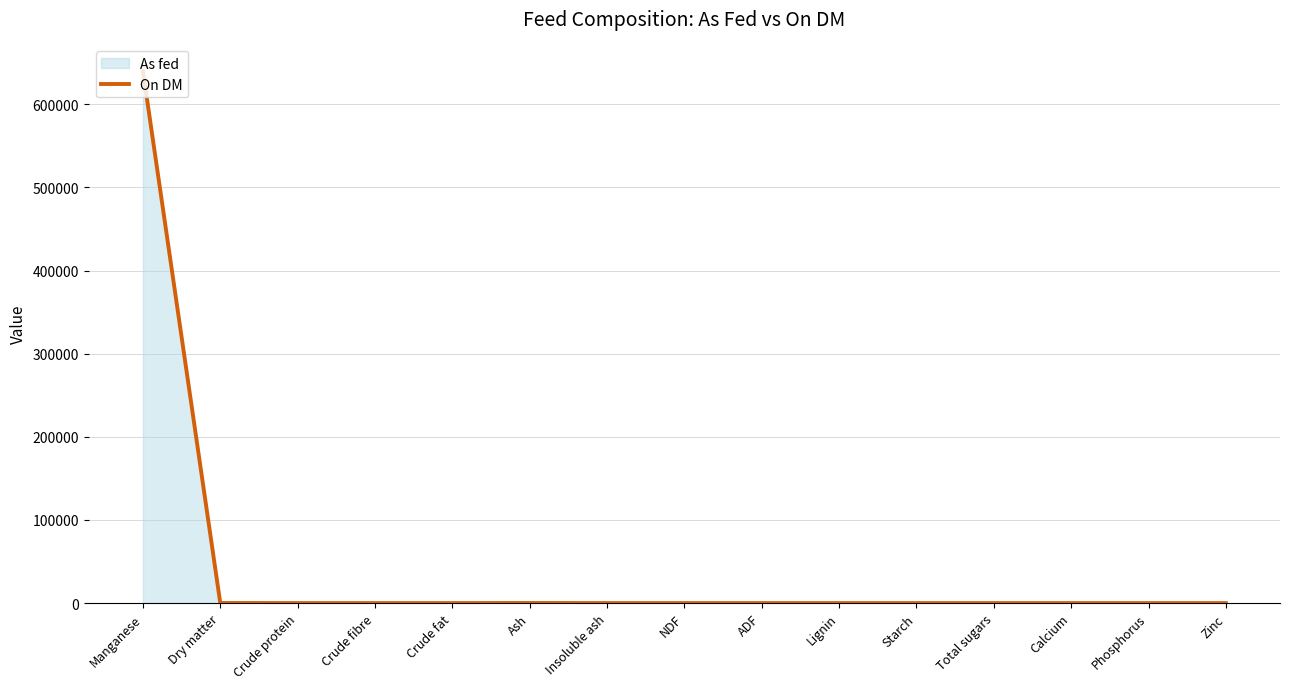

Is it true that the value at Zinc is -349493?

False